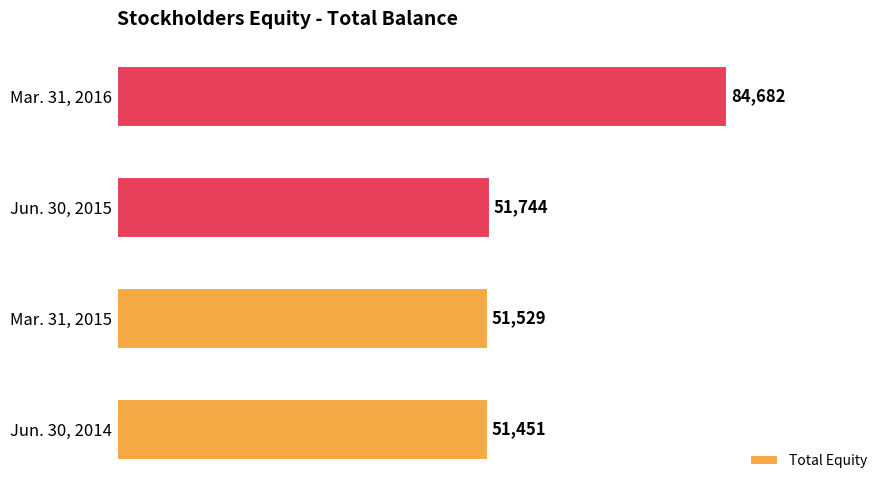

What is the difference between the second highest and minimum values?

293